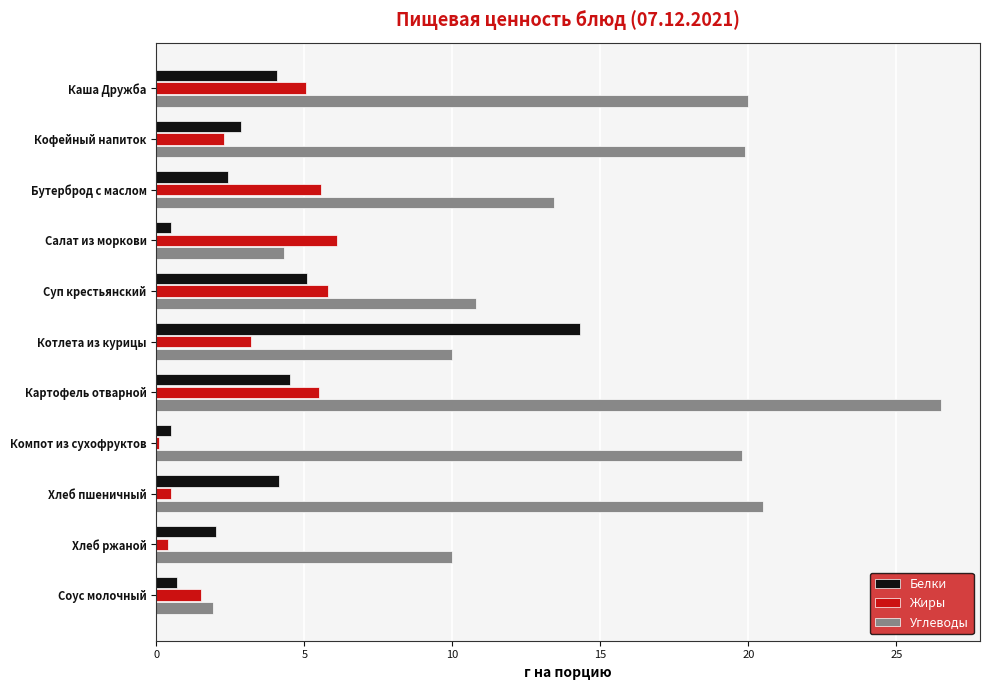

What is the sum of all Углеводы values?

157.1